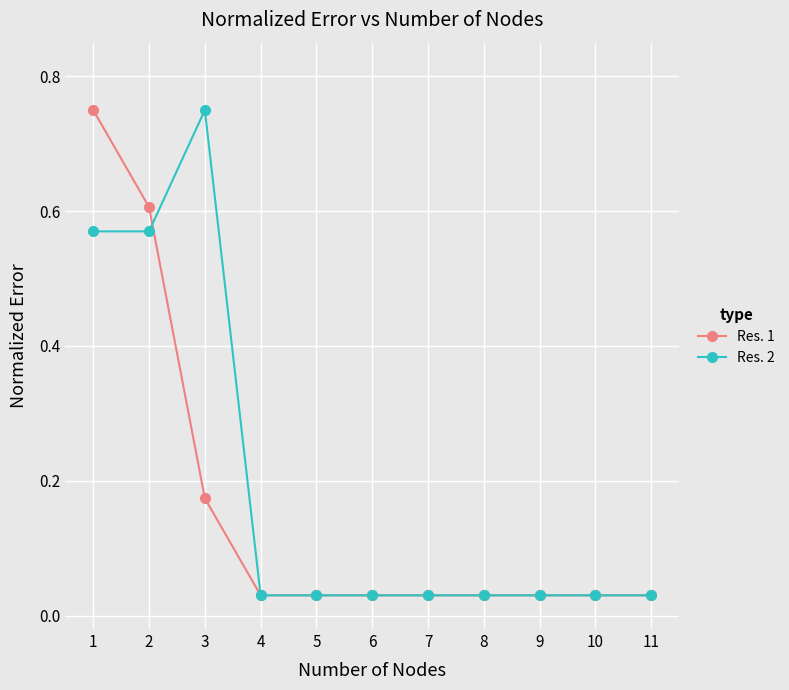

At which category does Res. 2 reach its first local peak?

3